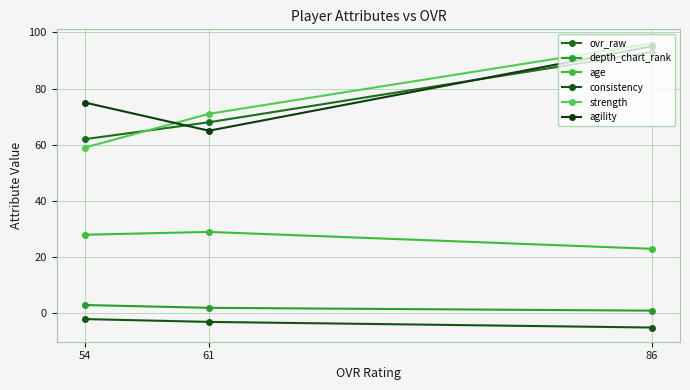

What is the sum of the agility values at 86 and 54?

170